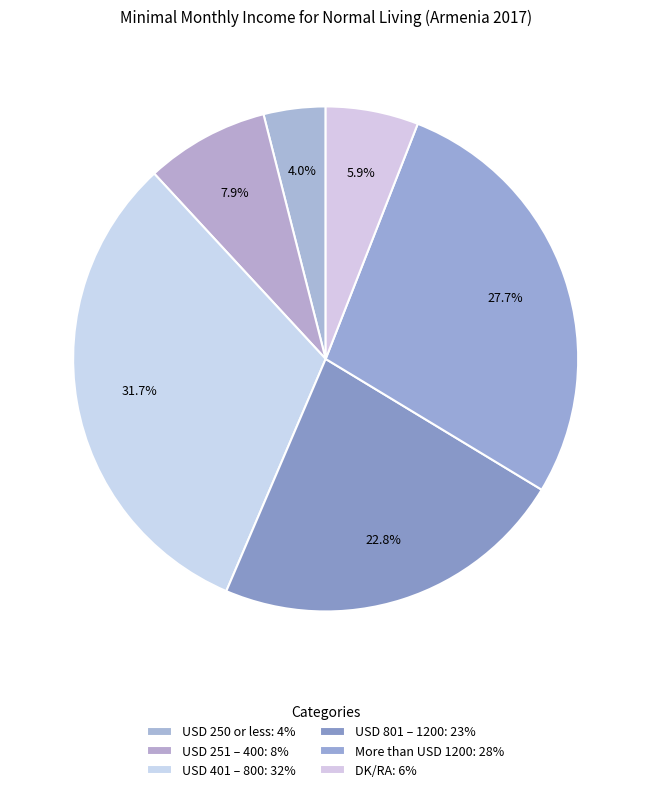

True or false: USD 250 or less accounts for 4% of the total.

True